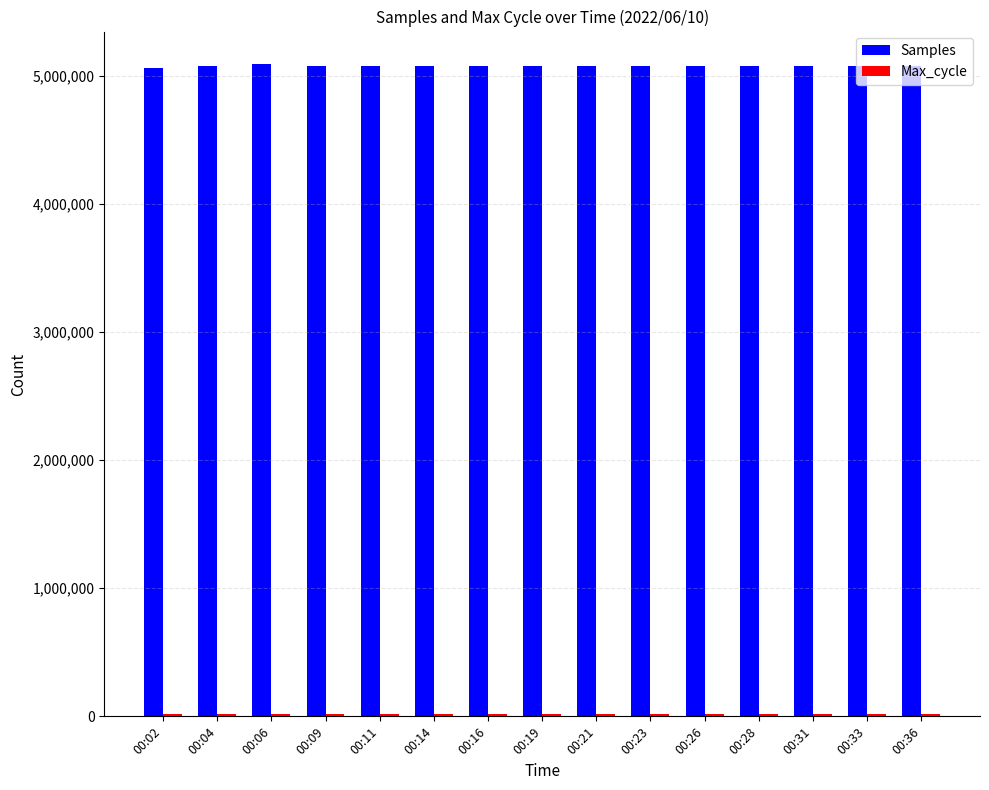

The Samples series shows 7324774 at 00:04. True or false?

False